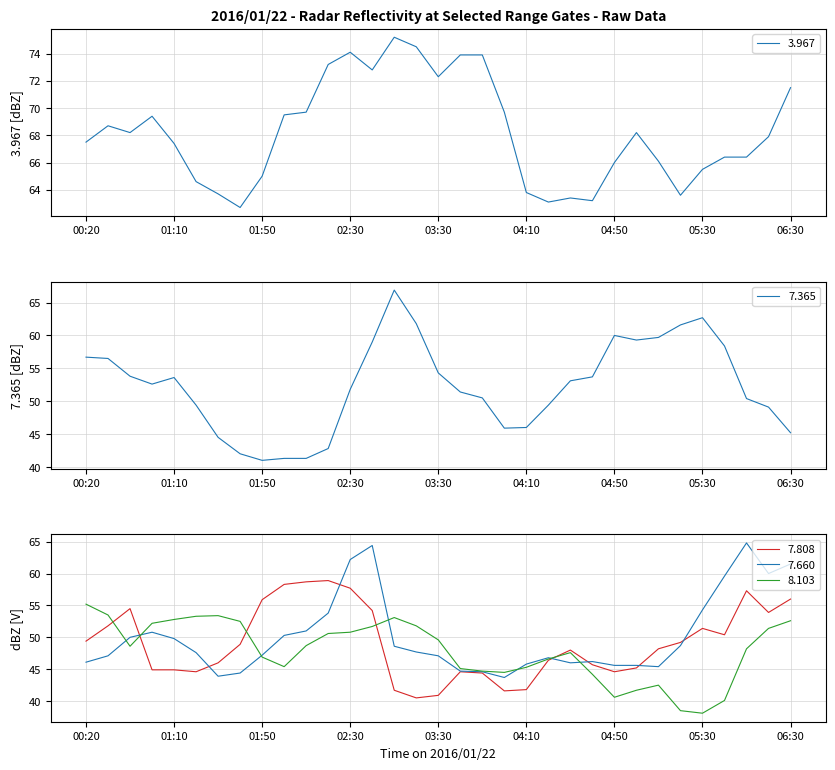

Is the value of 7.660 at 2016/01/22 04:20 greater than the value of 7.365 at 2016/01/22 02:40?

No